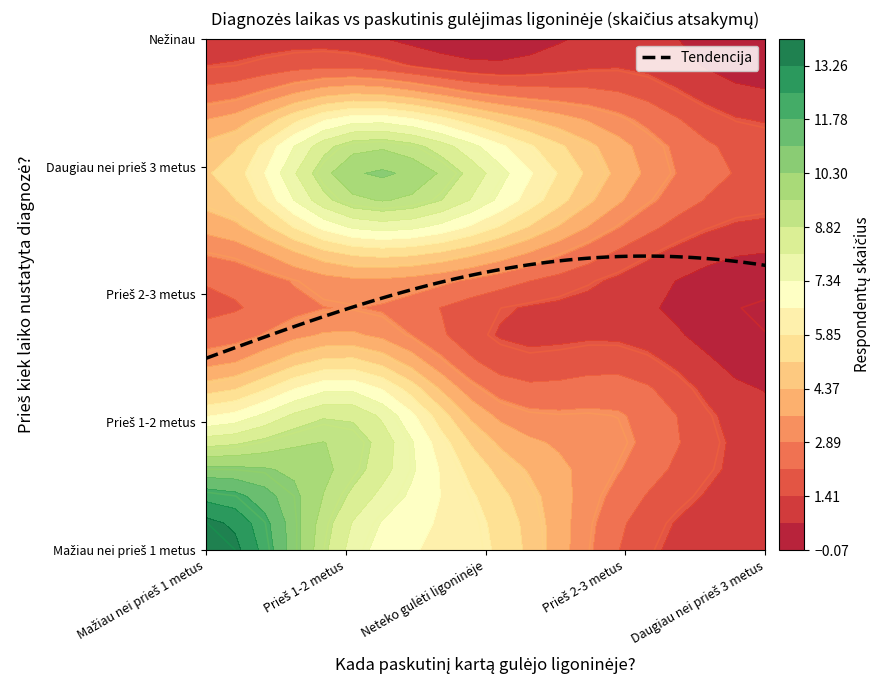

What is the difference between the maximum and minimum values in the Prieš 2-3 metus series?

3